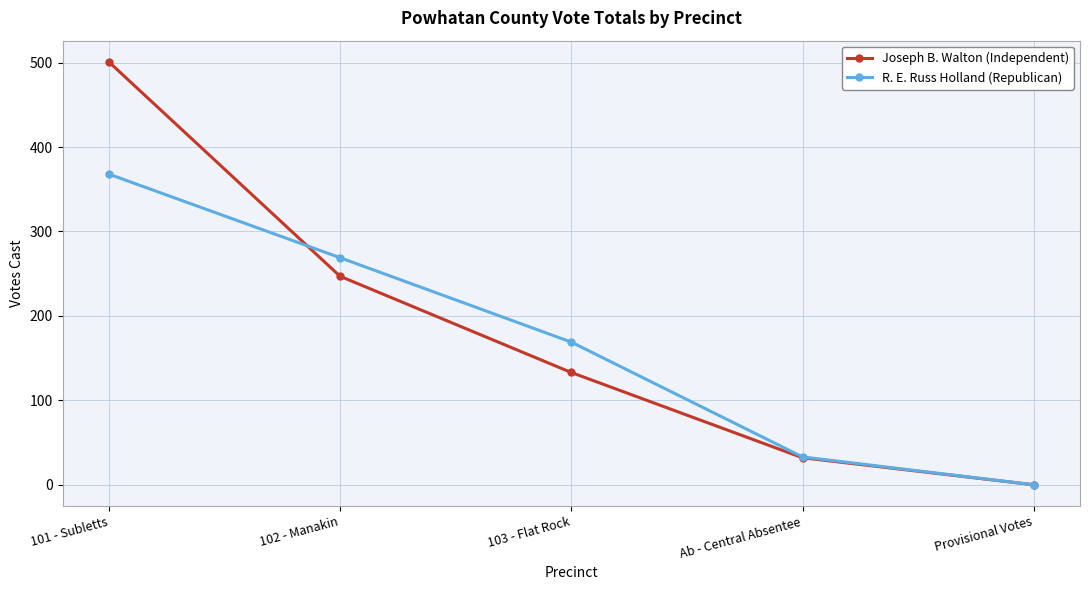

Rank the series at 102 - Manakin from highest to lowest value.

R. E. Russ Holland (Republican), Joseph B. Walton (Independent)